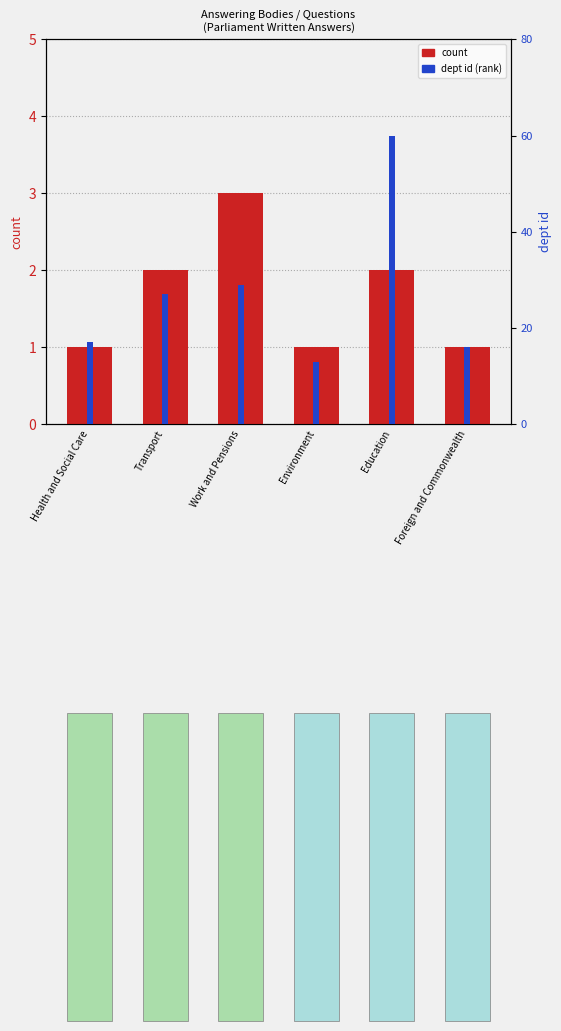

Is it true that dept id (rank) equals 16 at Transport?

False